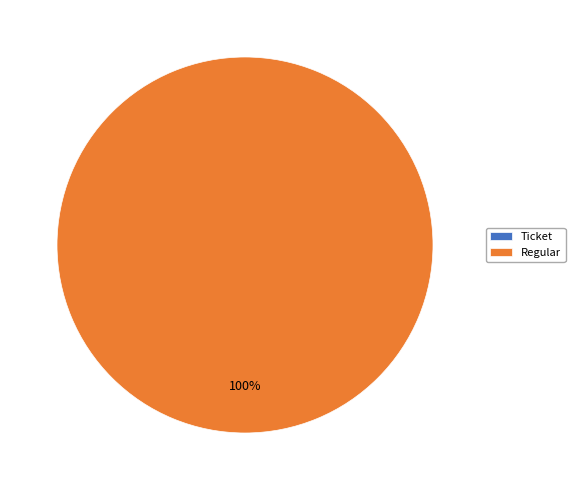

To the nearest percent, what is the difference between the Regular and Ticket slice percentages?

100%